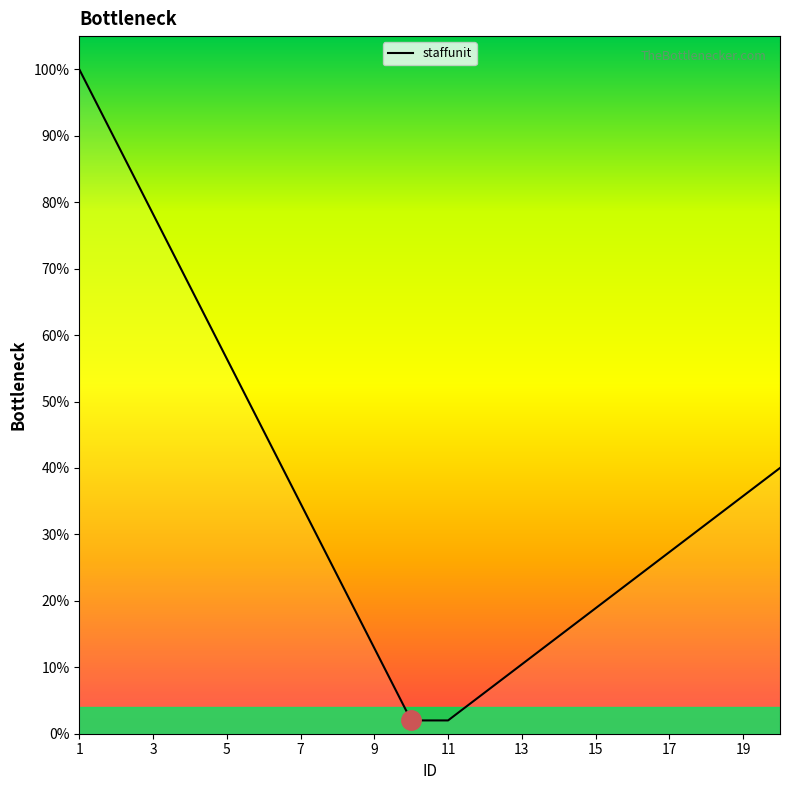

What is the difference between the maximum and minimum values?

98.0